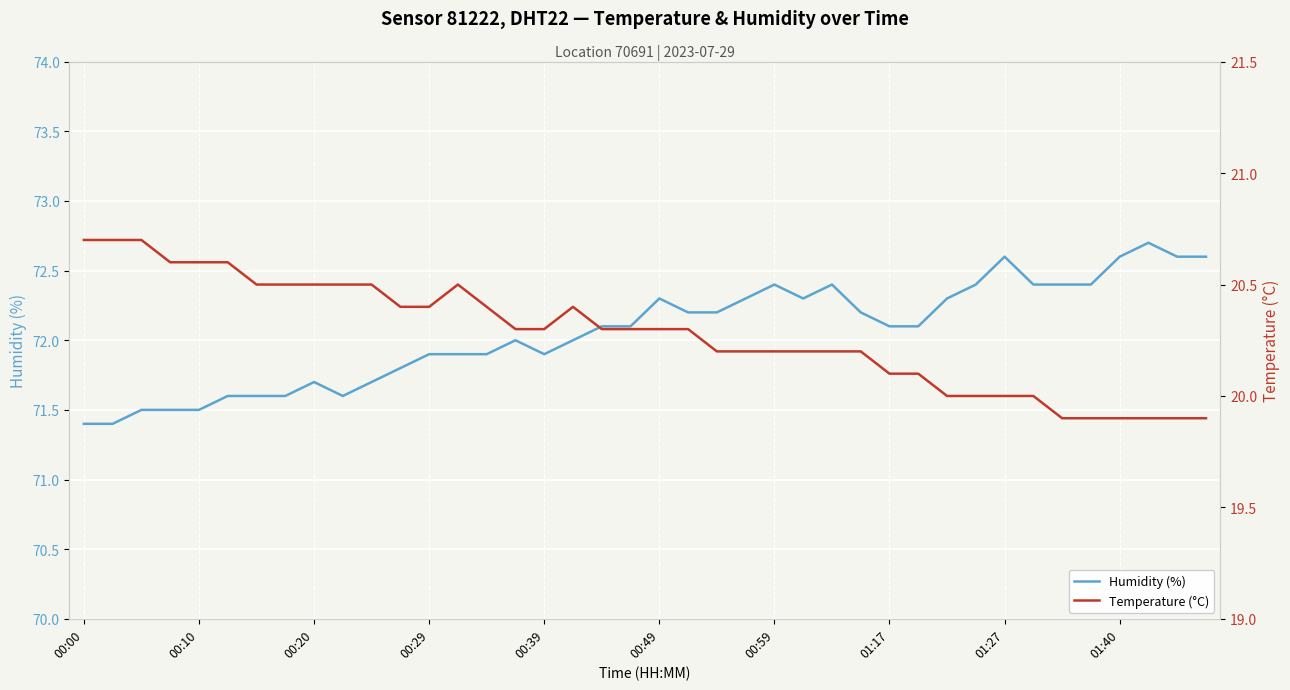

What is the highest value of the Humidity (%) series?

72.7